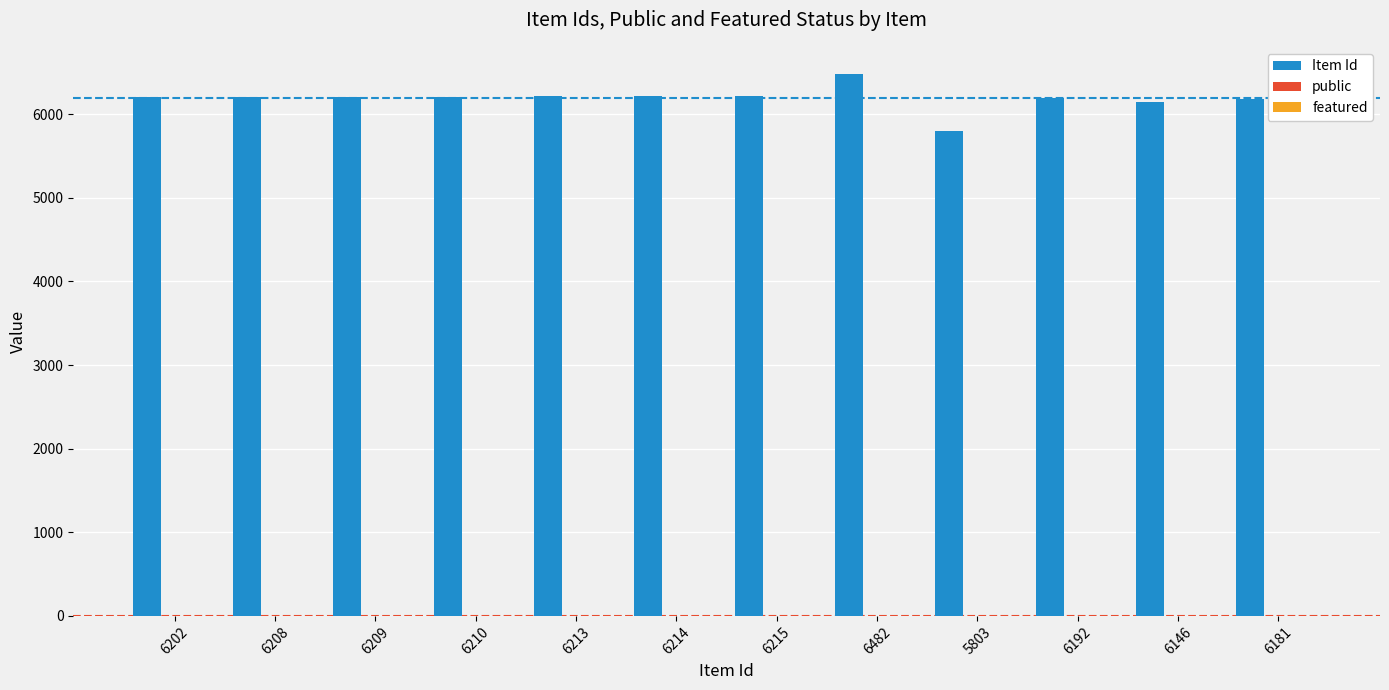

True or false: Item Id has a value of 1525 at 6209.

False